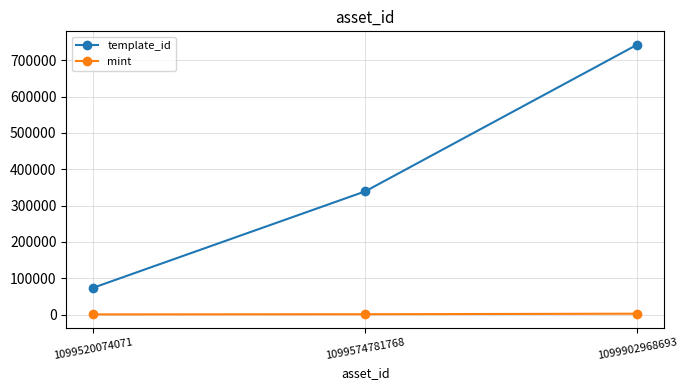

Which category has the lowest value in the template_id series?

1099520074071